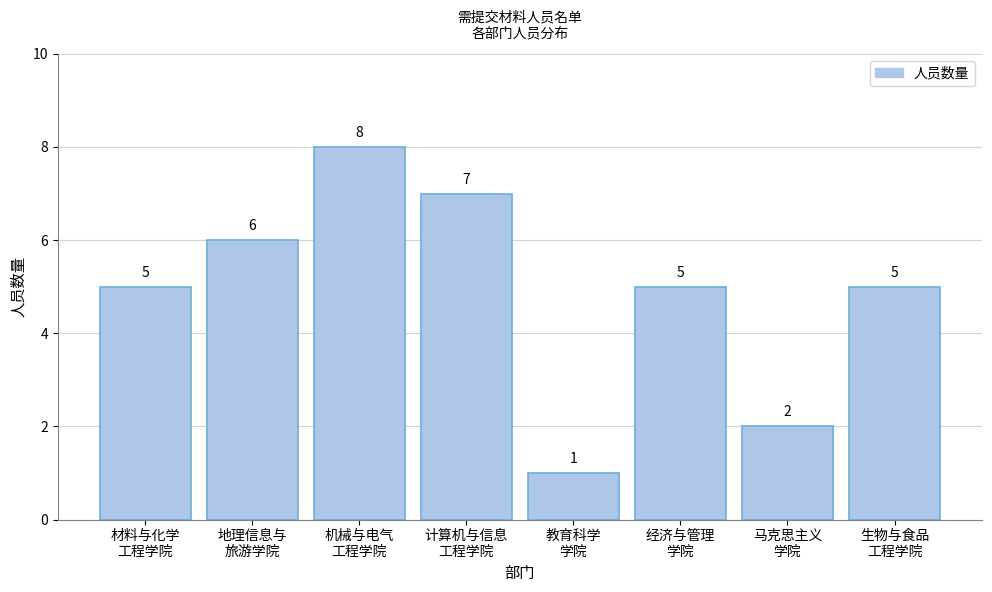

Reading left to right, transcribe all the data shown in this chart.

5	6	8	7	1	5	2	5